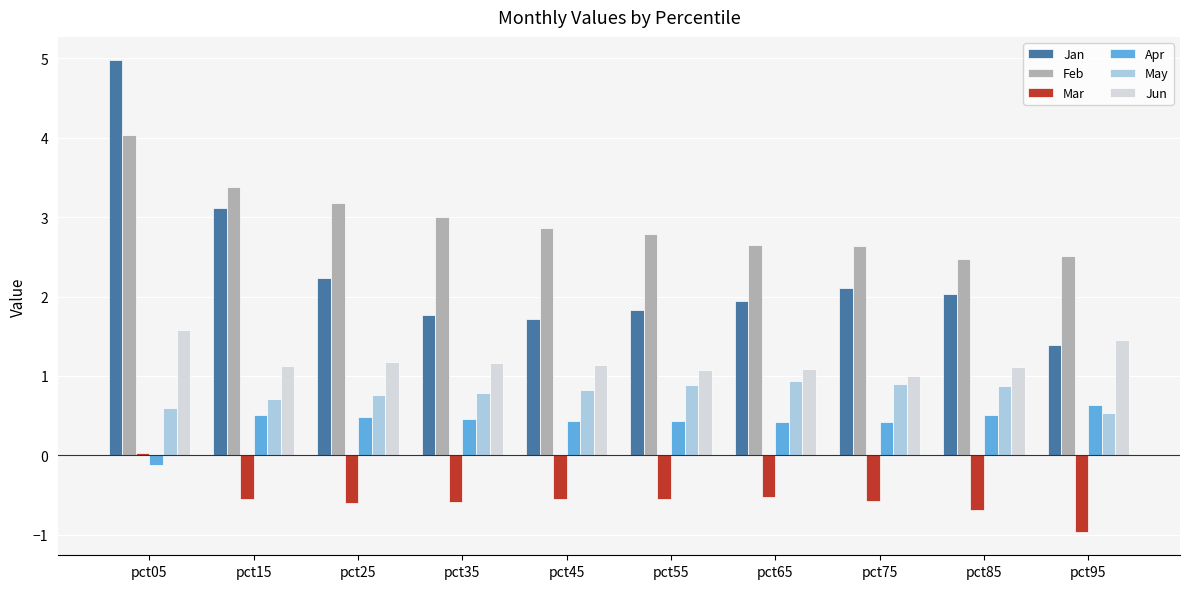

What is the difference between the highest and lowest values at pct15?

3.9